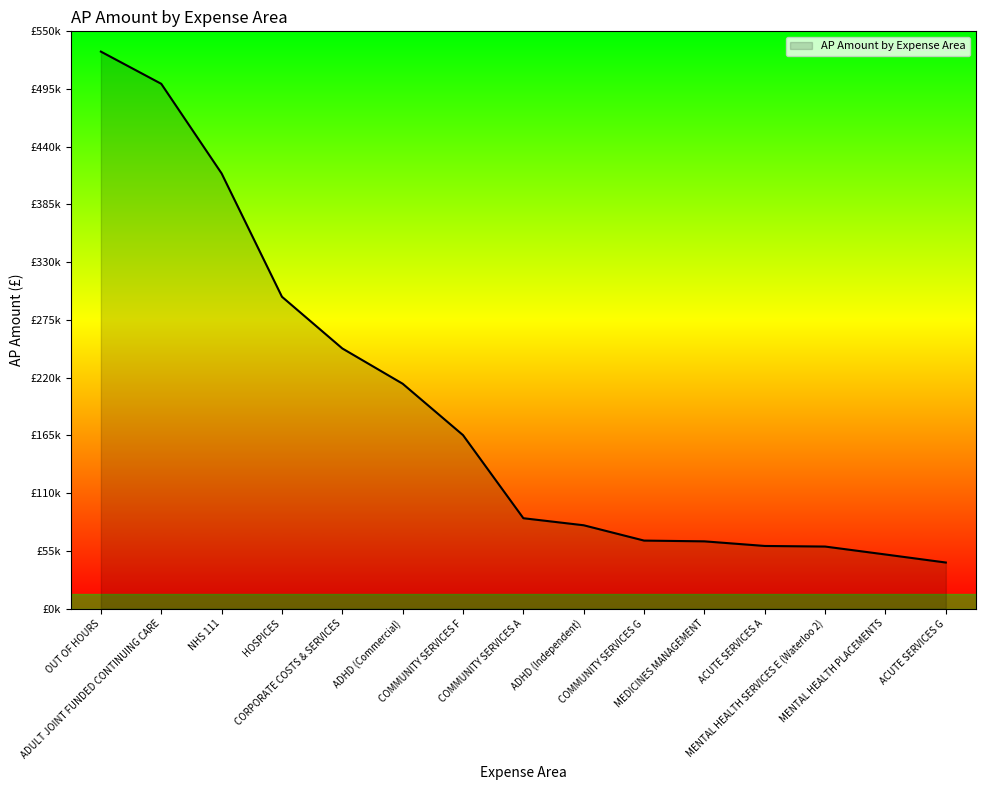

Rank the categories by value from lowest to highest.

ACUTE SERVICES G, MENTAL HEALTH PLACEMENTS, MENTAL HEALTH SERVICES E (Waterloo 2), ACUTE SERVICES A, MEDICINES MANAGEMENT, COMMUNITY SERVICES G, ADHD (Independent), COMMUNITY SERVICES A, COMMUNITY SERVICES F, ADHD (Commercial), CORPORATE COSTS & SERVICES, HOSPICES, NHS 111, ADULT JOINT FUNDED CONTINUING CARE, OUT OF HOURS